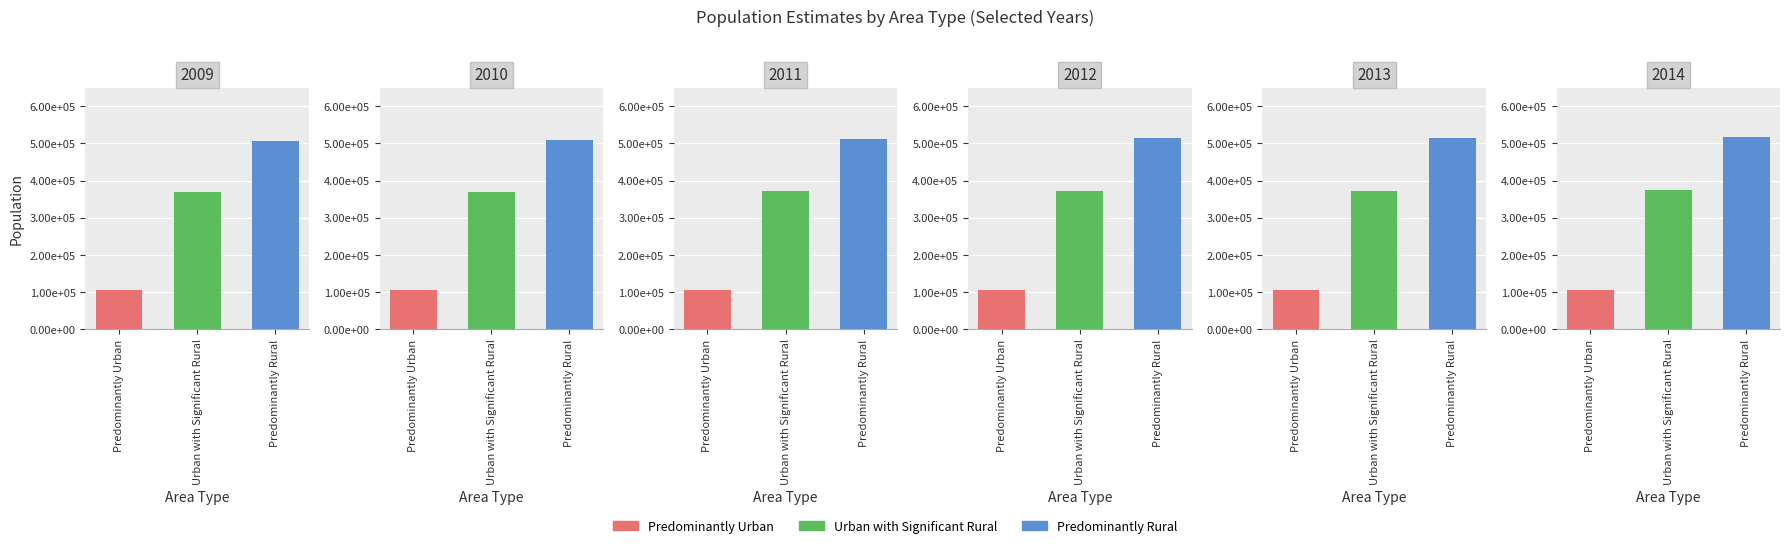

What is the greatest value displayed?

517573